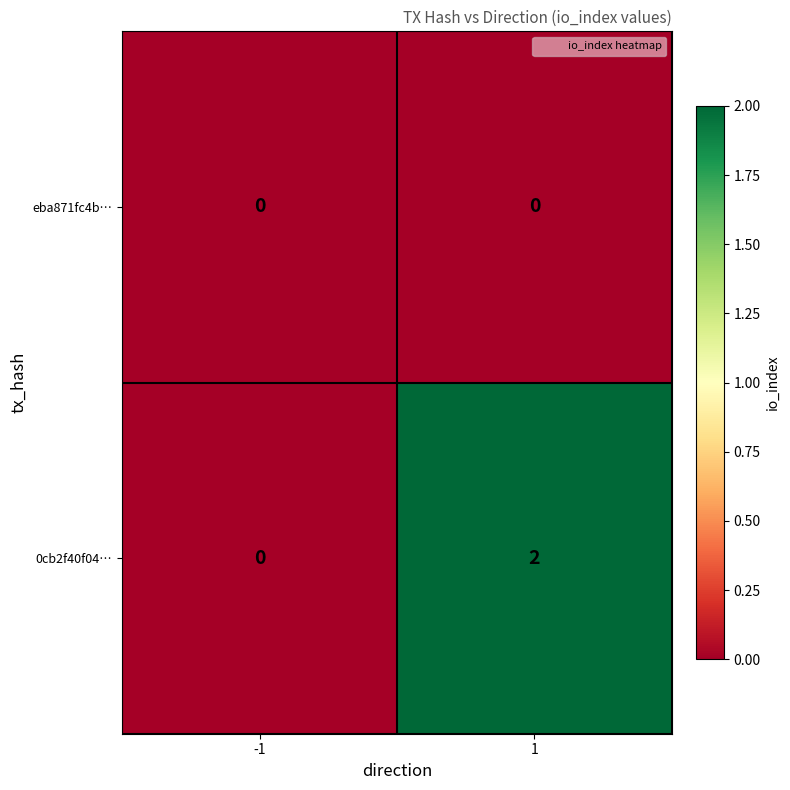

Which series has the largest total across all categories?

0cb2f40f04…